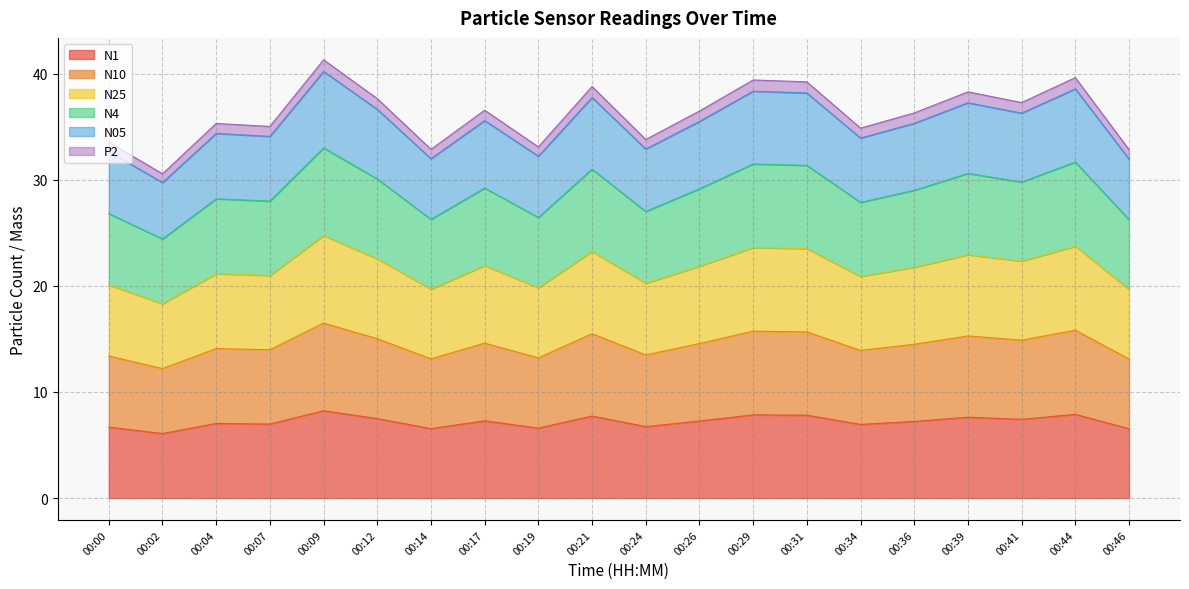

What is the minimum value for N1?

6.1